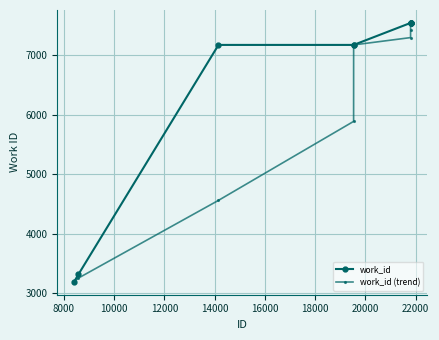

Which series has the largest total across all categories?

work_id